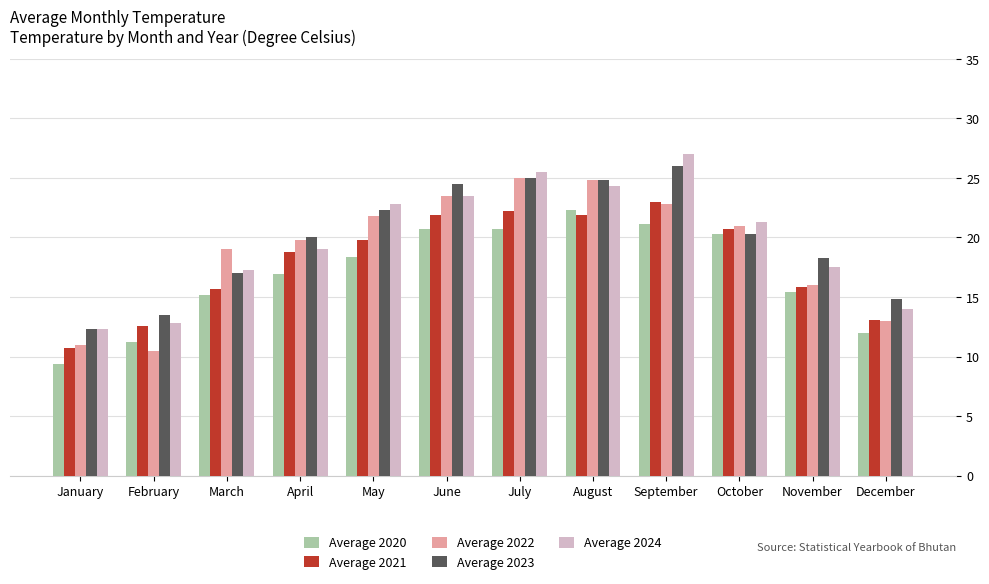

What is the sum of all Average 2021 values?

216.3